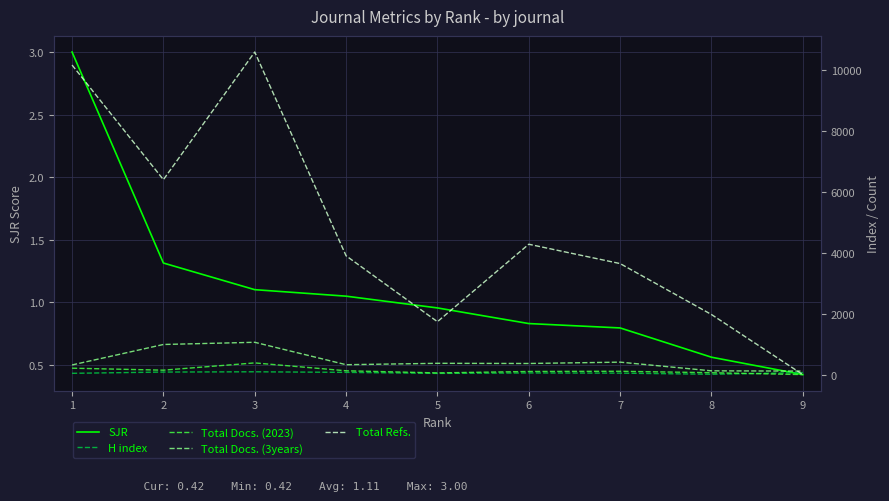

What is the total value across all series at 4?

4417.0